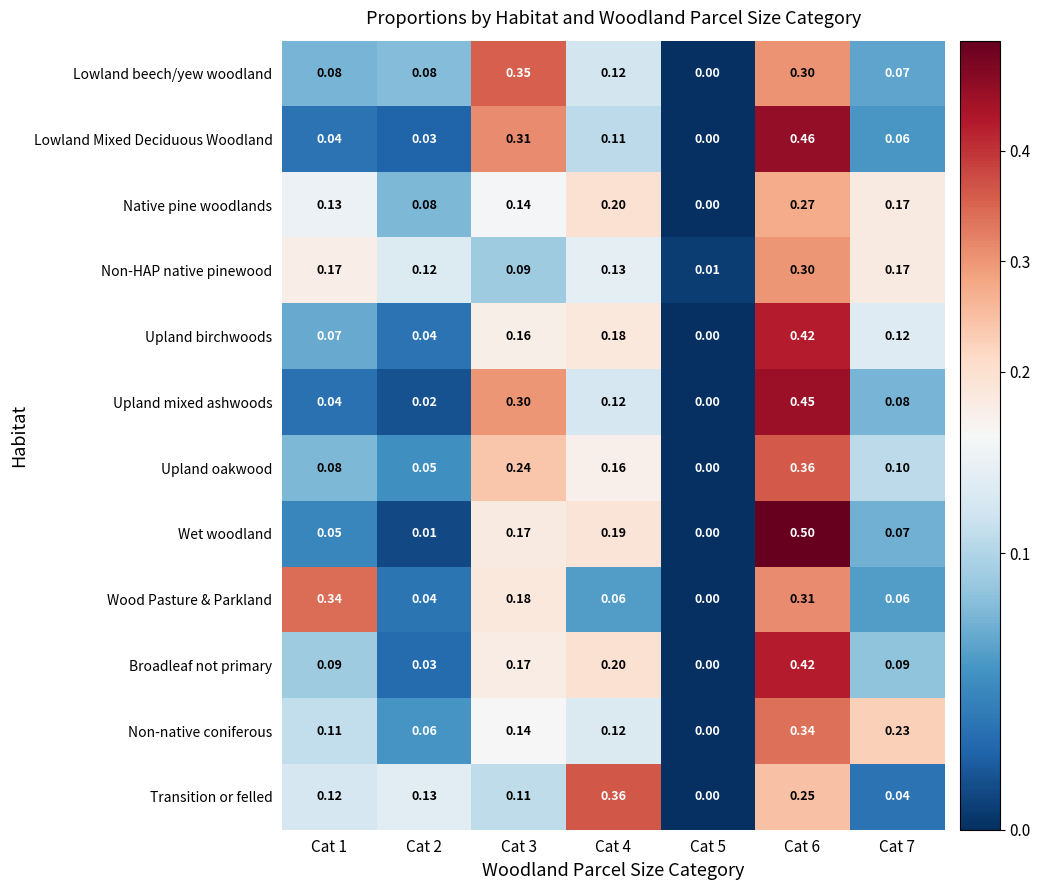

Which series changed the most between Cat 1 and Cat 6?

Wet woodland